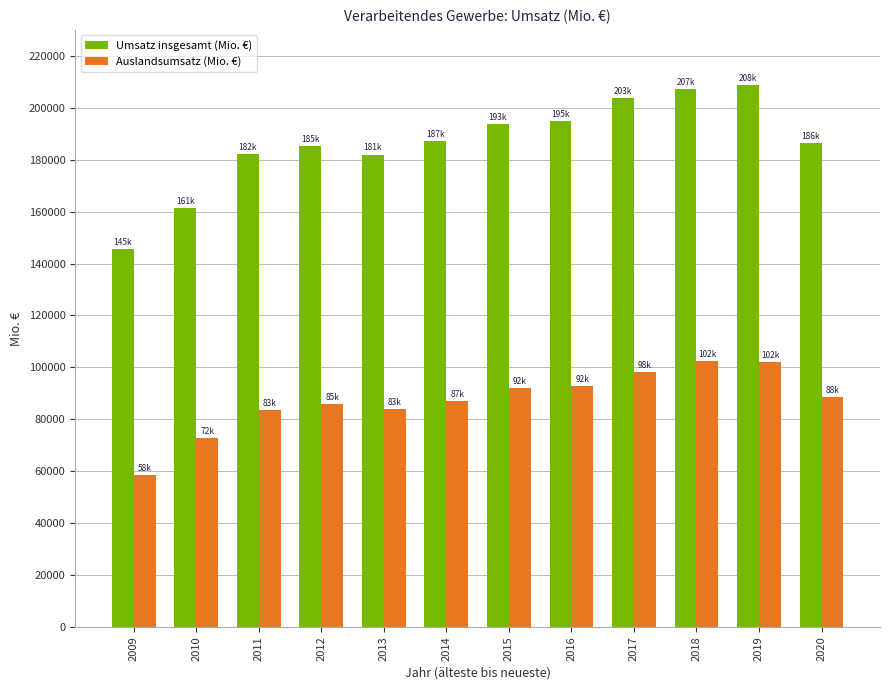

What is the difference between the second highest and second lowest values in the Auslandsumsatz (Mio. €) series?

29347